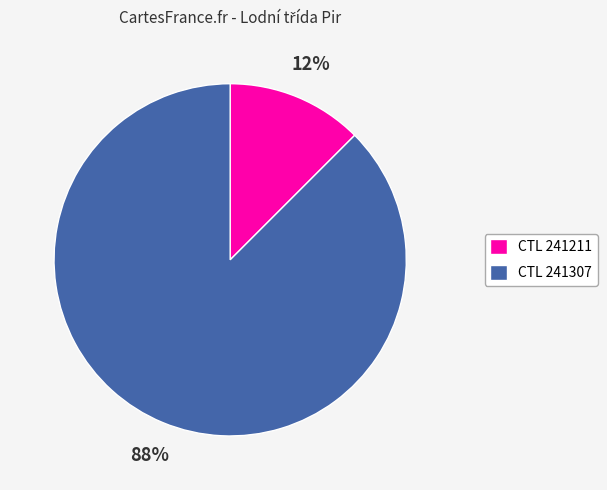

Is it true that CTL 241211 is 1% of the pie?

False